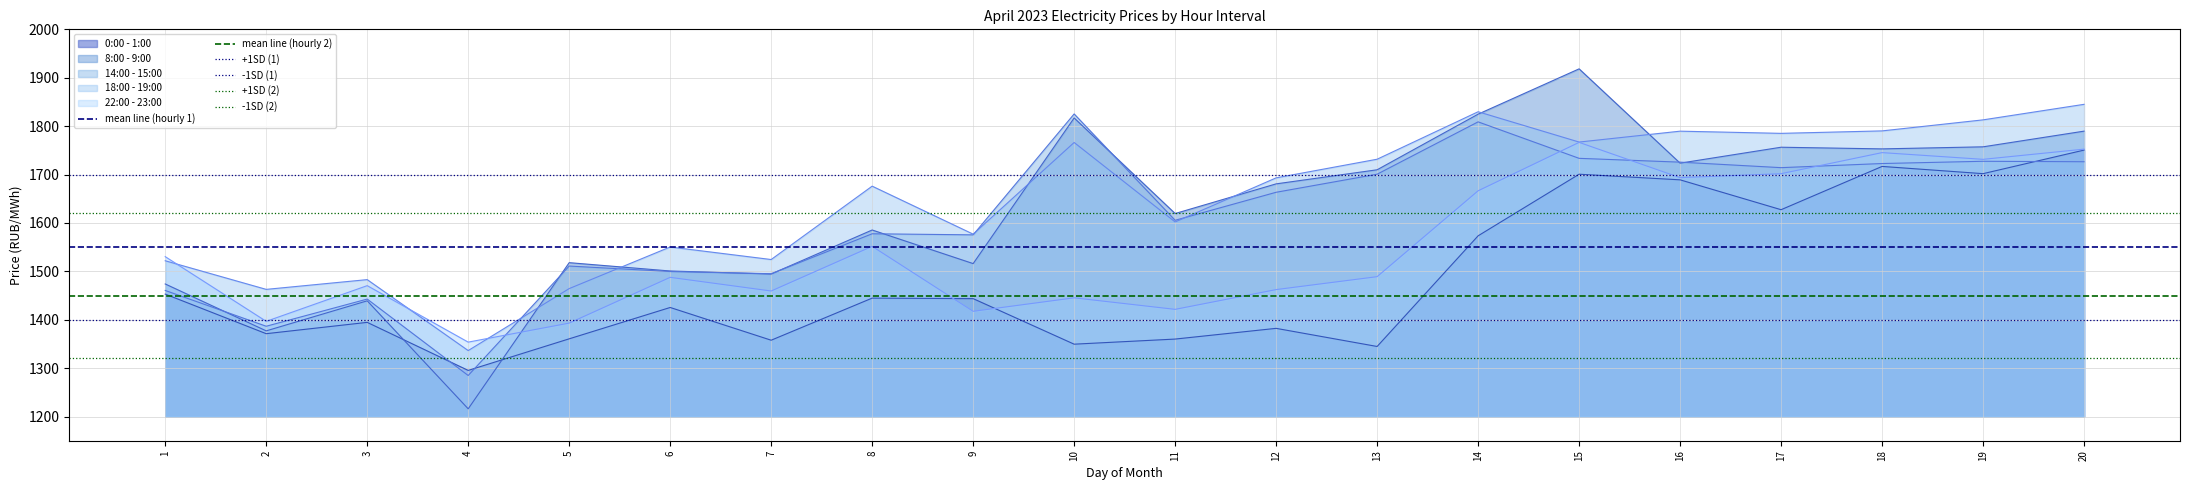

Reading left to right, list all the values displayed in this chart.

mean line (hourly 1): 1550	1550
mean line (hourly 2): 1450	1450
+1SD (1): 1700	1700
-1SD (1): 1400	1400
+1SD (2): 1620	1620
-1SD (2): 1320	1320